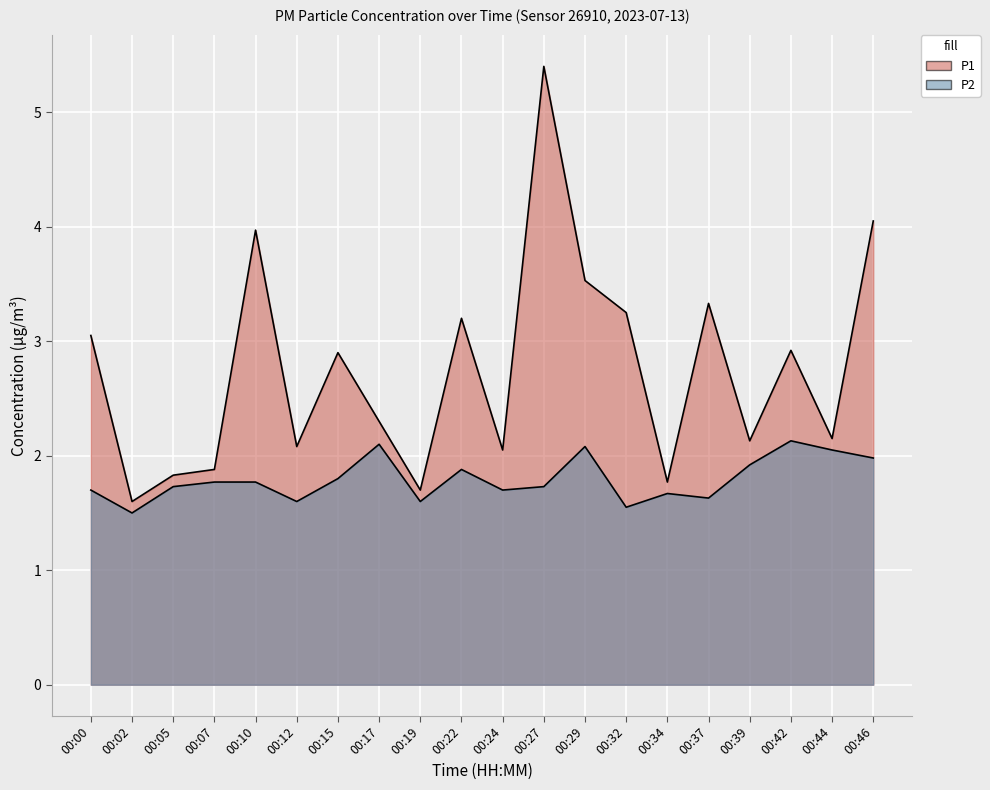

Which category has the lowest value in the P2 series?

00:02